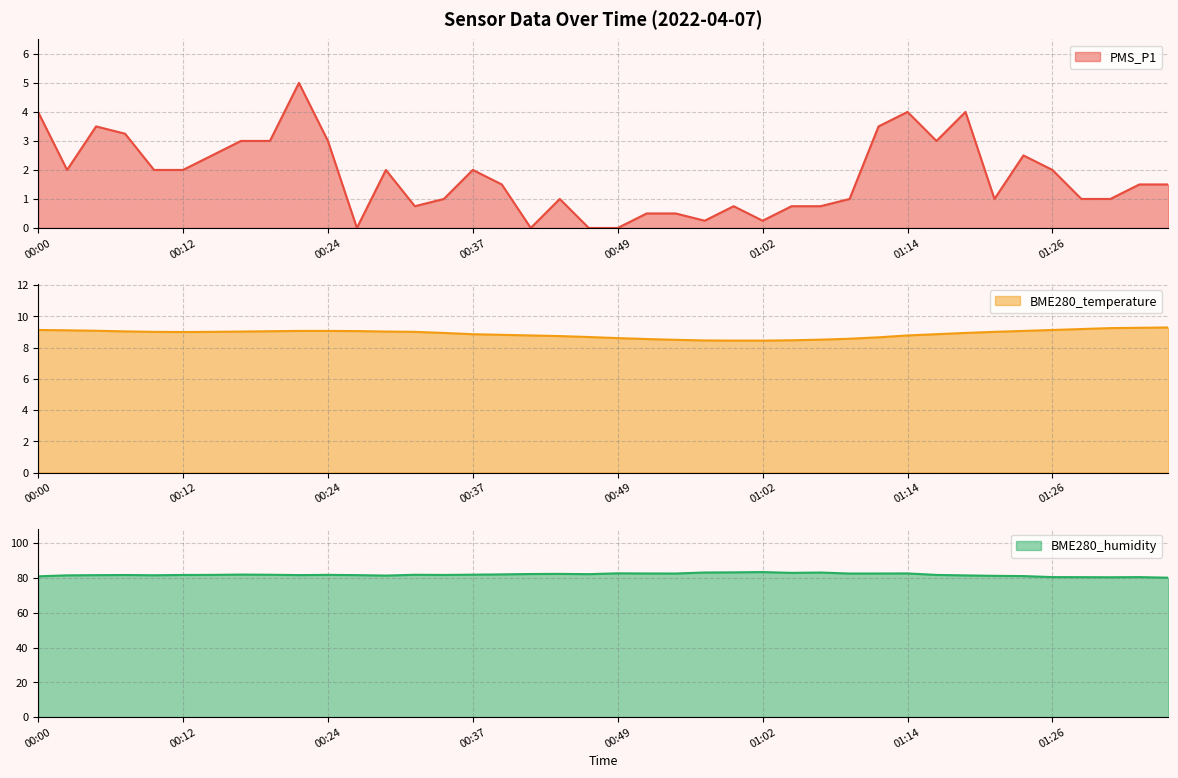

What are all the series names shown in the legend?

PMS_P1, BME280_temperature, BME280_humidity